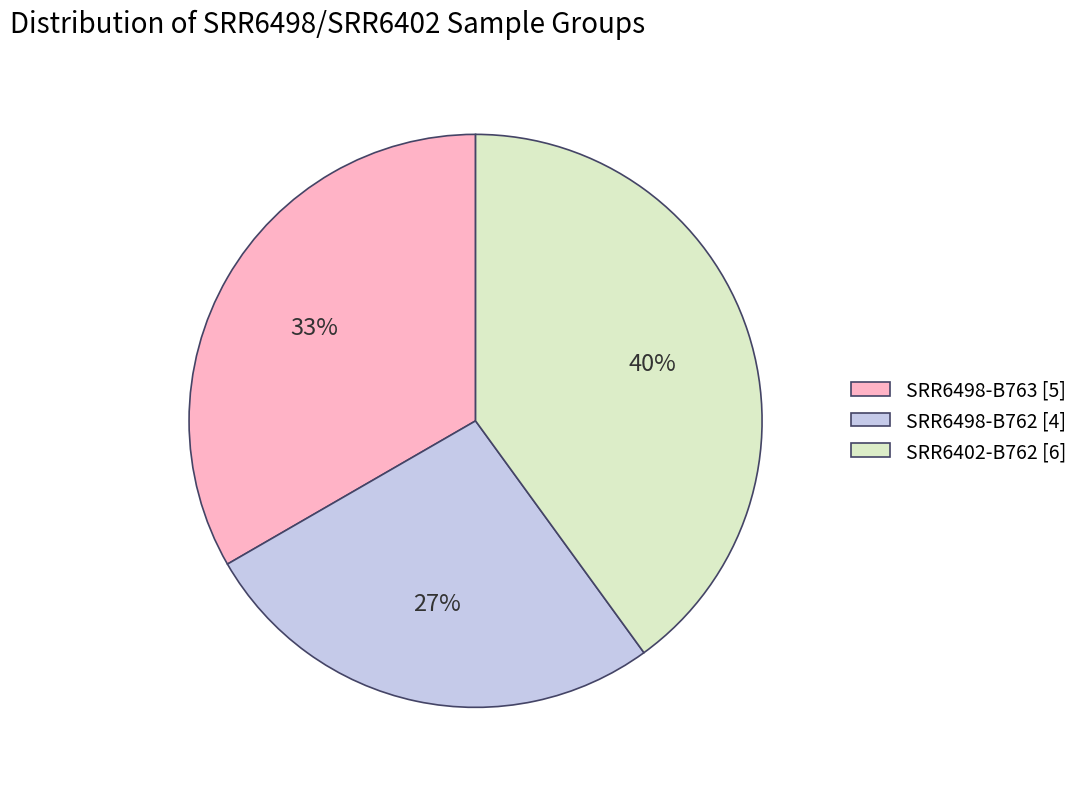

Do SRR6498-B762 and SRR6498-B763 together represent more than half of the pie?

Yes